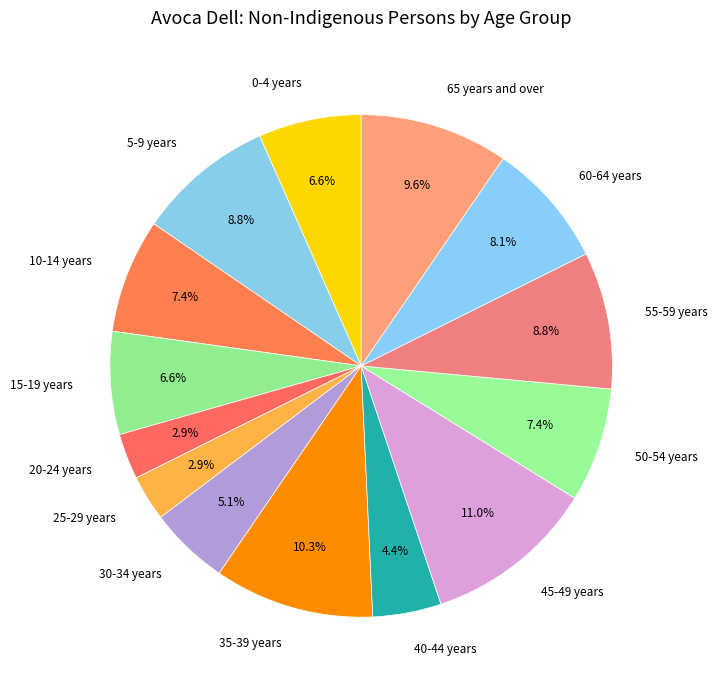

Between 20-24 years and 60-64 years, which is larger?

60-64 years